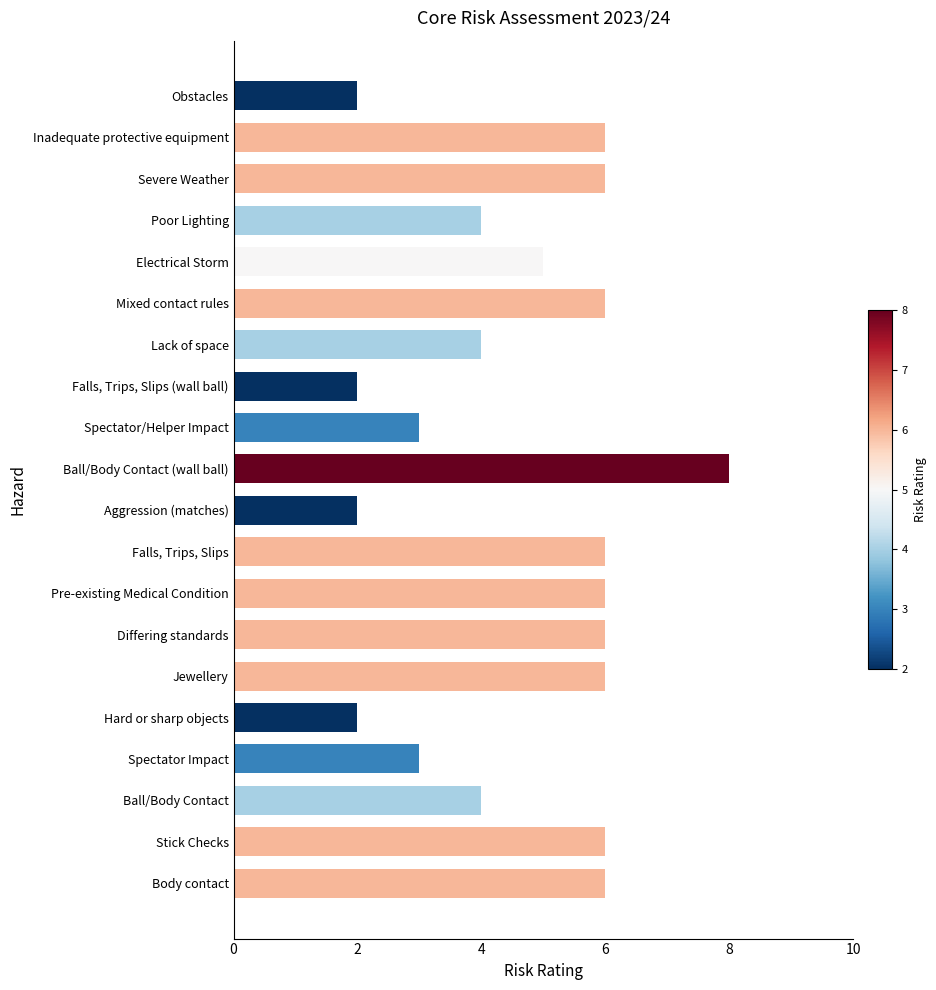

Reading top to bottom, extract all data points from this chart.

Obstacles=2	Inadequate protective equipment=6	Severe Weather=6	Poor Lighting=4	Electrical Storm=5	Mixed contact rules=6	Lack of space=4	Falls, Trips, Slips (wall ball)=2	Spectator/Helper Impact=3	Ball/Body Contact (wall ball)=8	Aggression (matches)=2	Falls, Trips, Slips=6	Pre-existing Medical Condition=6	Differing standards=6	Jewellery=6	Hard or sharp objects=2	Spectator Impact=3	Ball/Body Contact=4	Stick Checks=6	Body contact=6